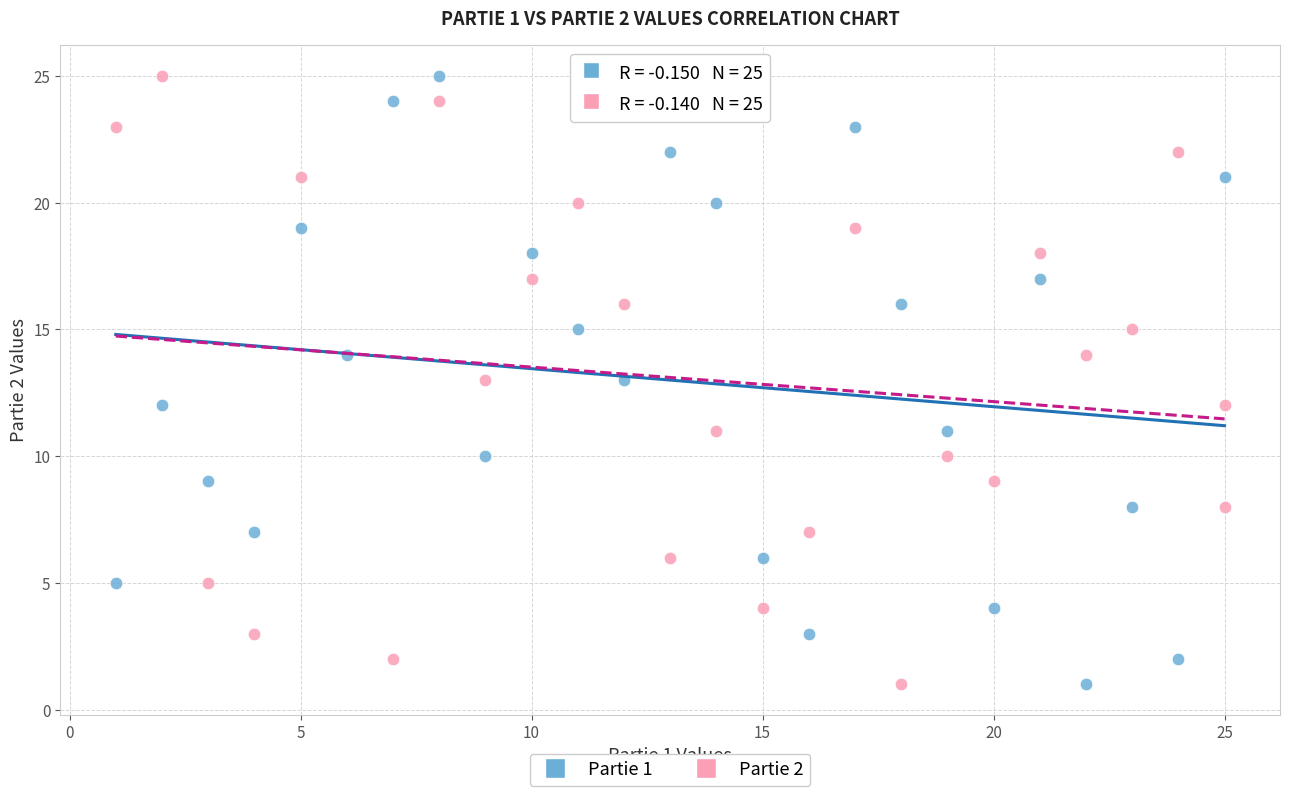

What are all the series names shown in the legend?

Partie 1, Partie 2